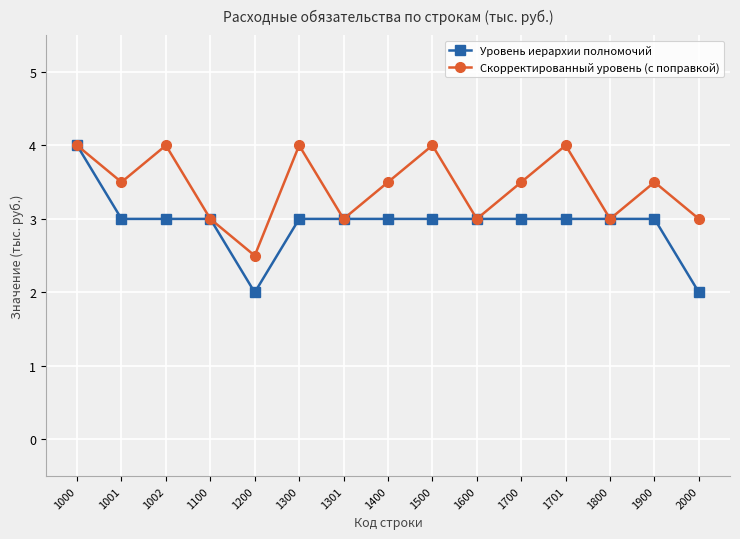

Between 1600 and 1900, which series saw the biggest shift?

Скорректированный уровень (с поправкой)